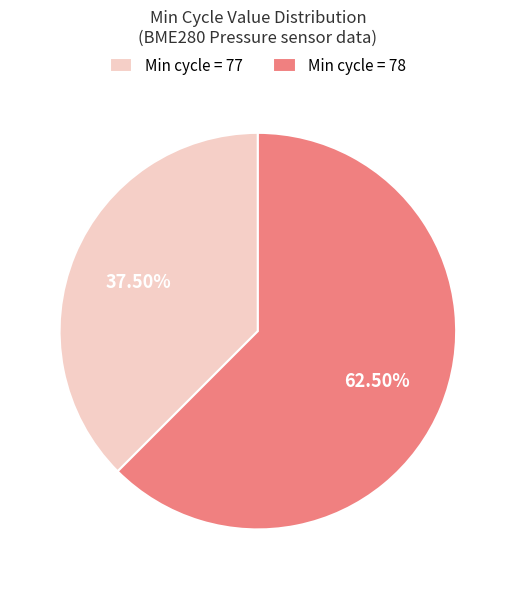

Which slice is the largest?

Min cycle = 78